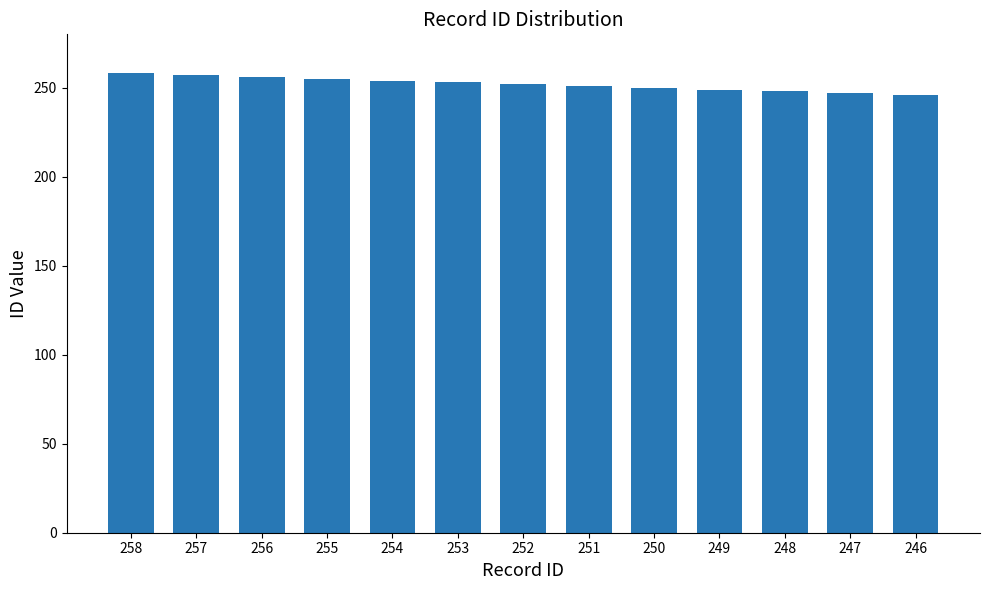

What is the difference between the maximum and minimum values?

12